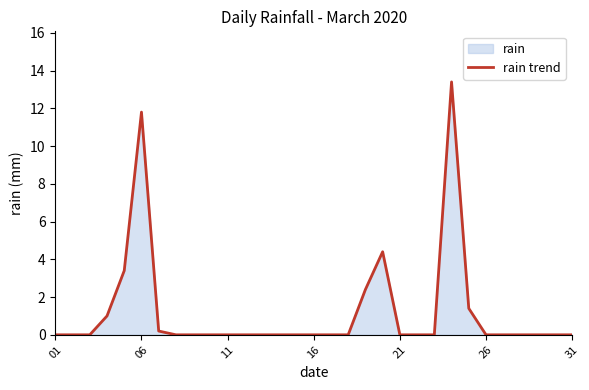

What is the difference between the second highest and second lowest values?

11.8